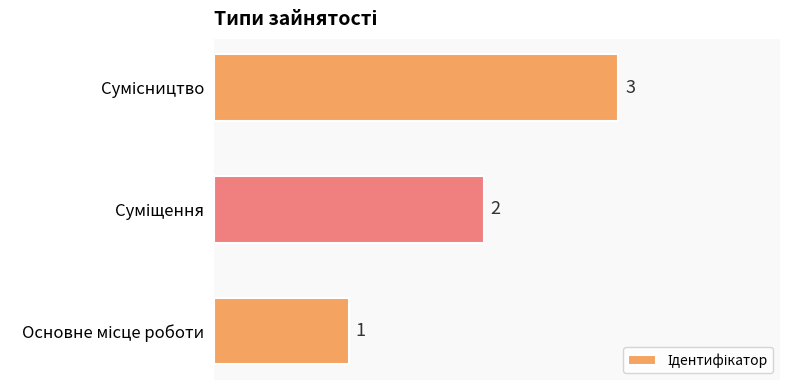

How many values are between 1 and 3?

3